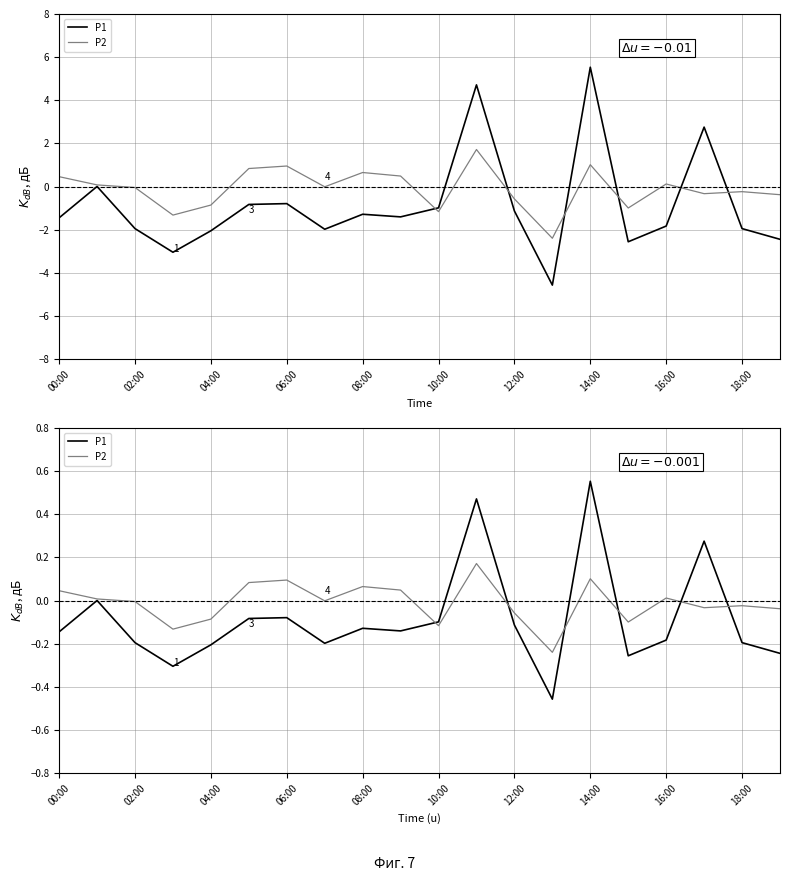

What position from the right is 14:00?

6